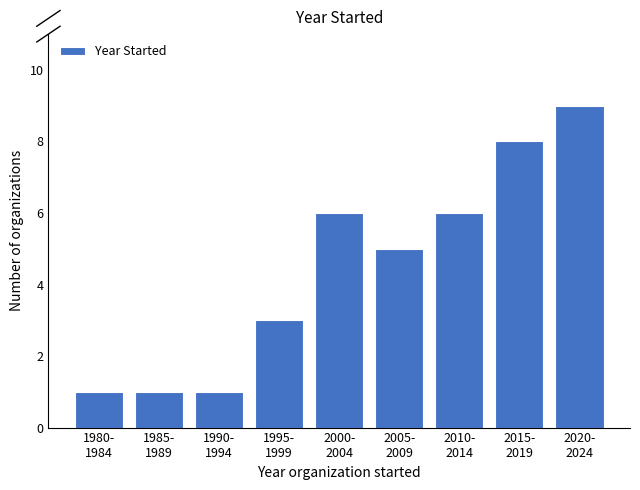

Reading right to left, extract all data points from this chart.

9	8	6	5	6	3	1	1	1